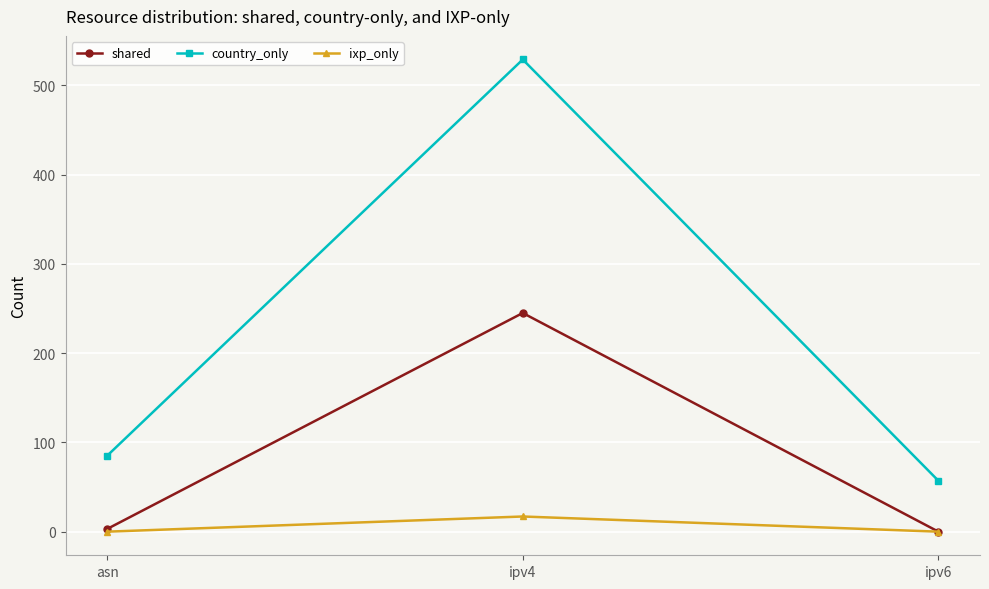

Which category has the highest value in the ixp_only series?

ipv4